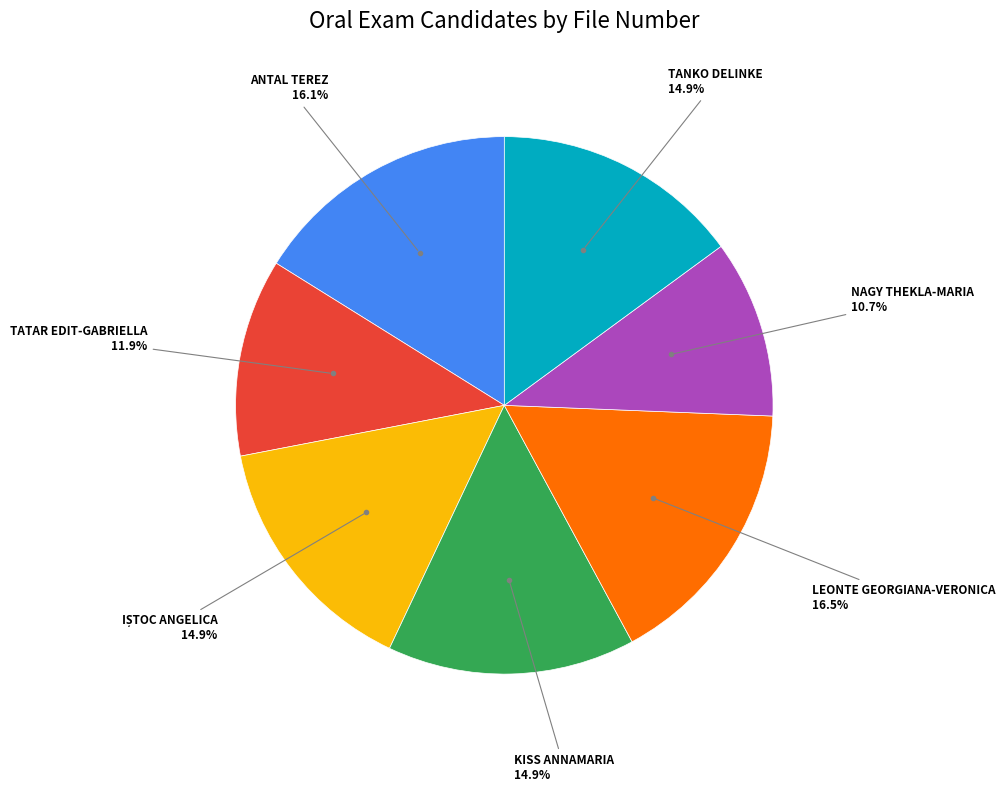

What portion of the pie excludes KISS ANNAMARIA?

85.1%